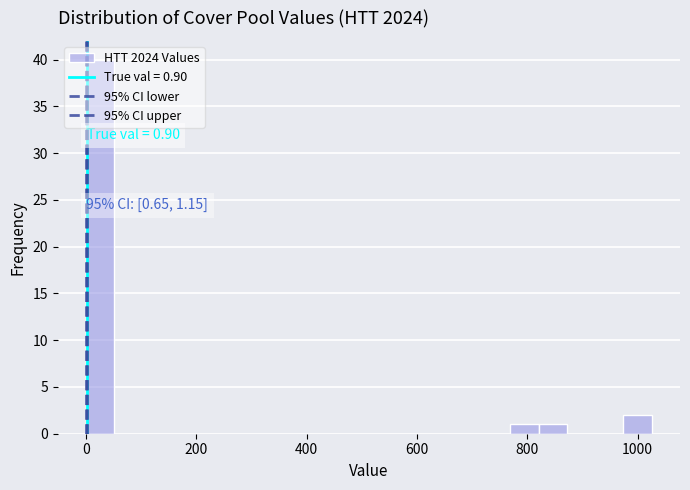

Read against the x-axis, roughly where is the centre of the tallest bar?

20